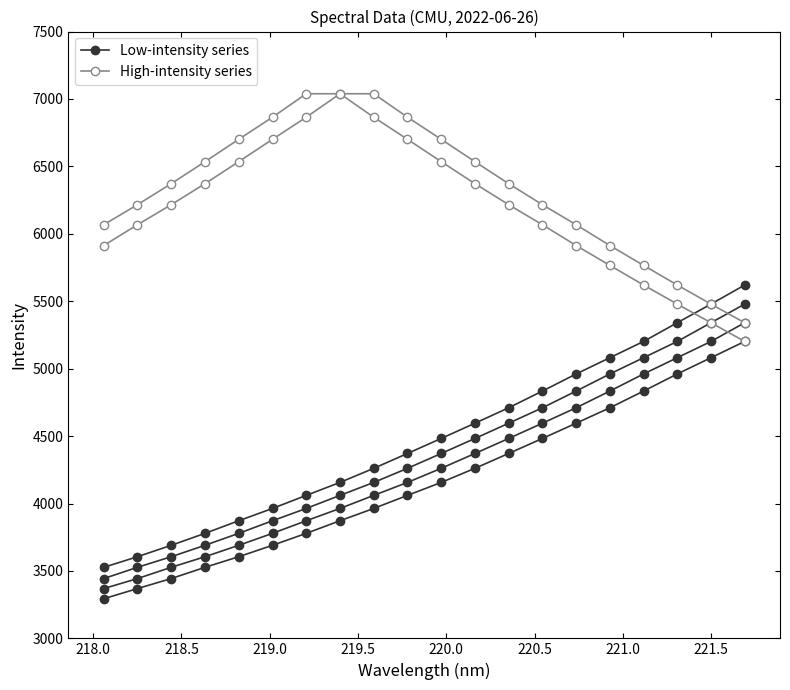

Is it true that Spectral Intensity (Series 3) equals 6353.2 at 11?

False